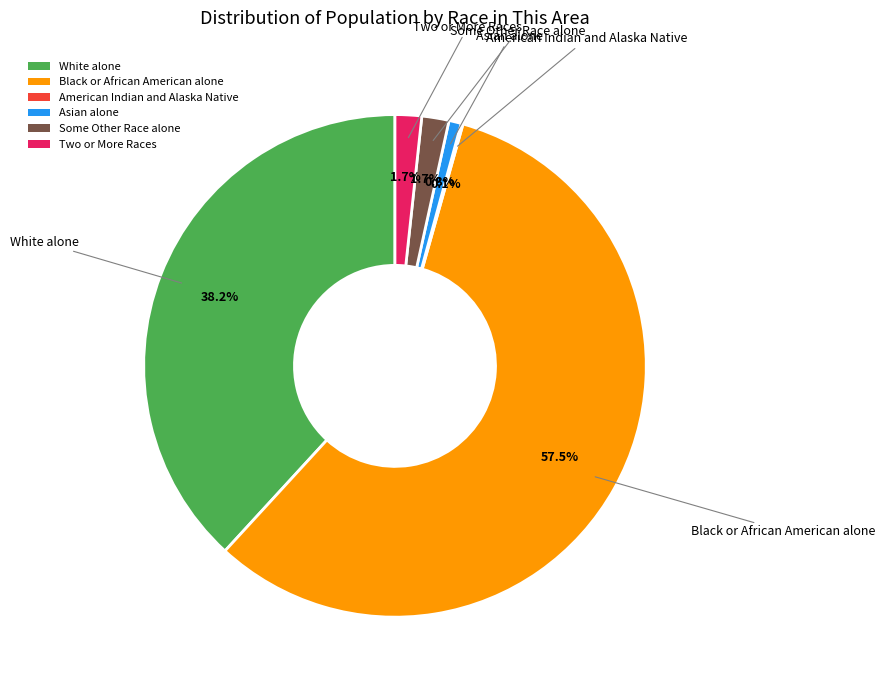

To the nearest percent, what portion does Some Other Race alone represent?

2%